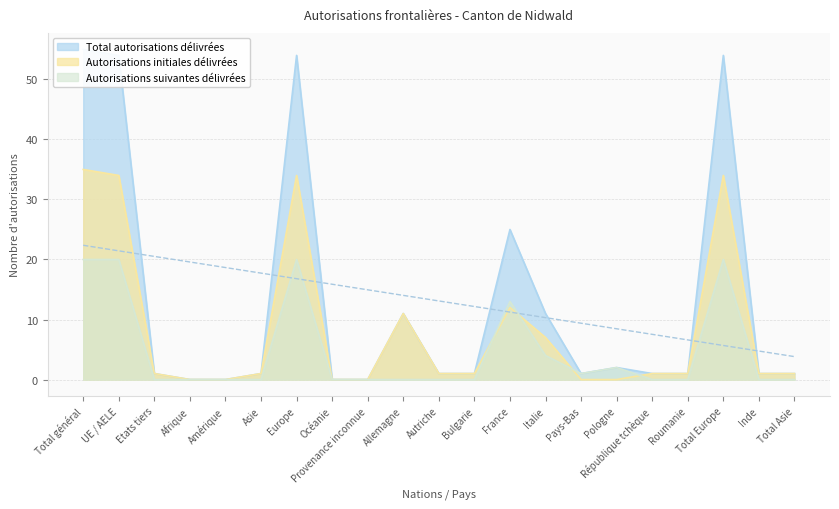

Reading right to left, extract all data points from this chart.

Total autorisations délivrées: 1	1	54	1	1	2	1	11	25	1	1	11	0	0	54	1	0	0	1	54	55
Autorisations initiales délivrées: 1	1	34	1	1	0	0	7	12	1	1	11	0	0	34	1	0	0	1	34	35
Autorisations suivantes délivrées: 0	0	20	0	0	2	1	4	13	0	0	0	0	0	20	0	0	0	0	20	20